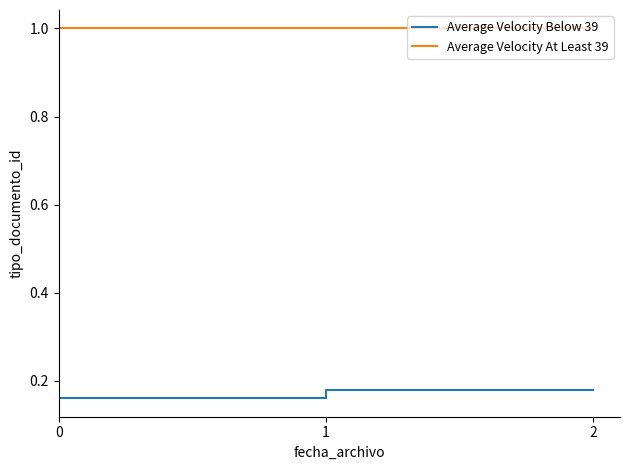

What is the approximate value of Average Velocity At Least 39 at 0?

1.0